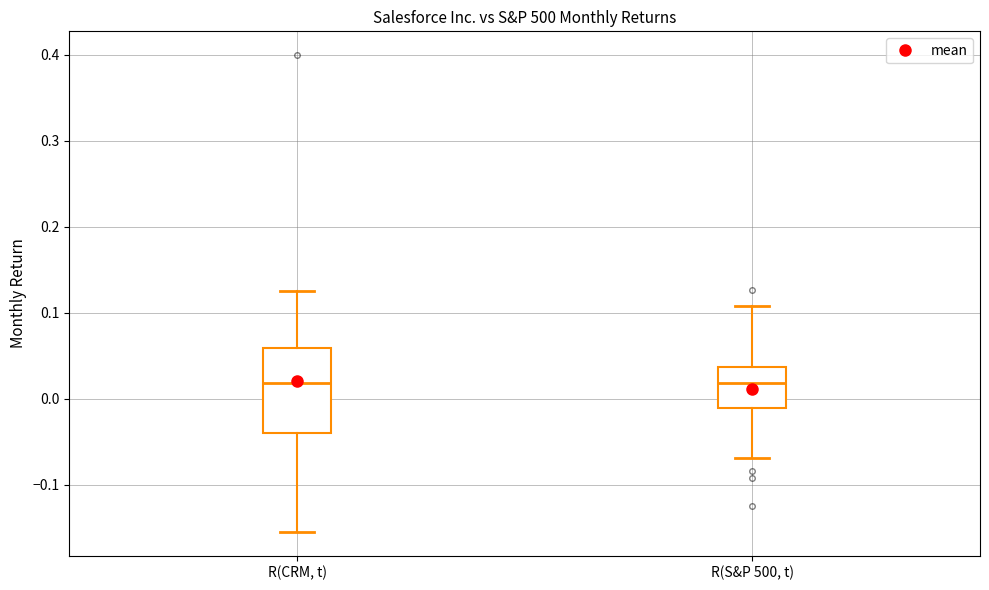

Reading left to right, read every box against the y-axis: the position of its median line, the range the box covers, and the ends of its whiskers. The values are not printed on the chart, so give them approximately, as read against the axis.

R(CRM, t): median 0.02, box -0.04 to 0.06, whiskers -0.15 to 0.12
R(S&P 500, t): median 0.02, box -0.01 to 0.04, whiskers -0.07 to 0.11